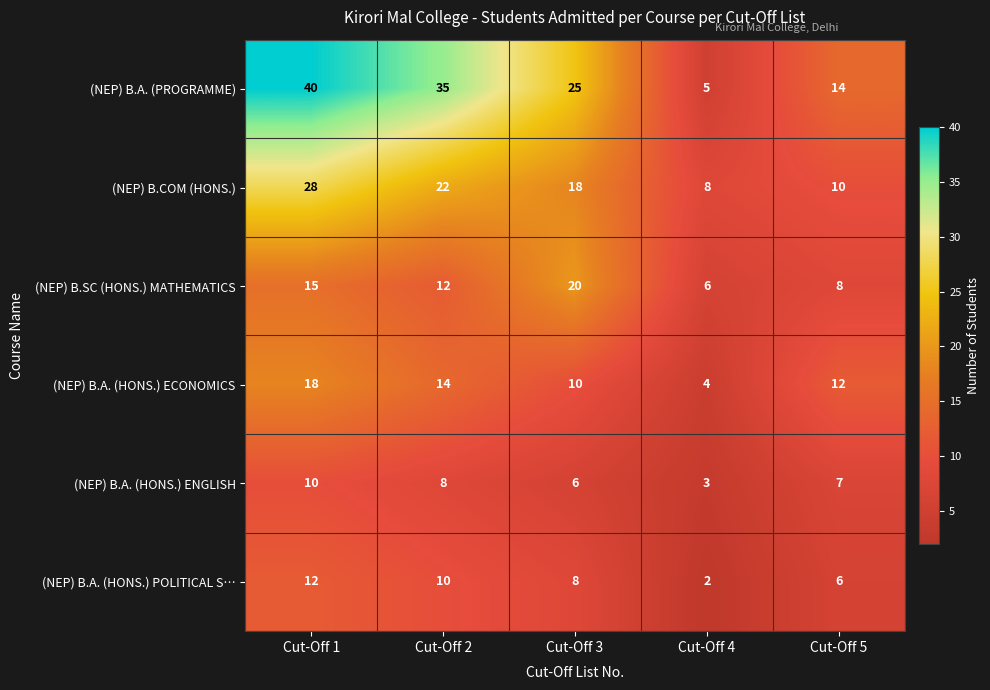

At which category is the sum across all series the highest?

Cut-Off 1